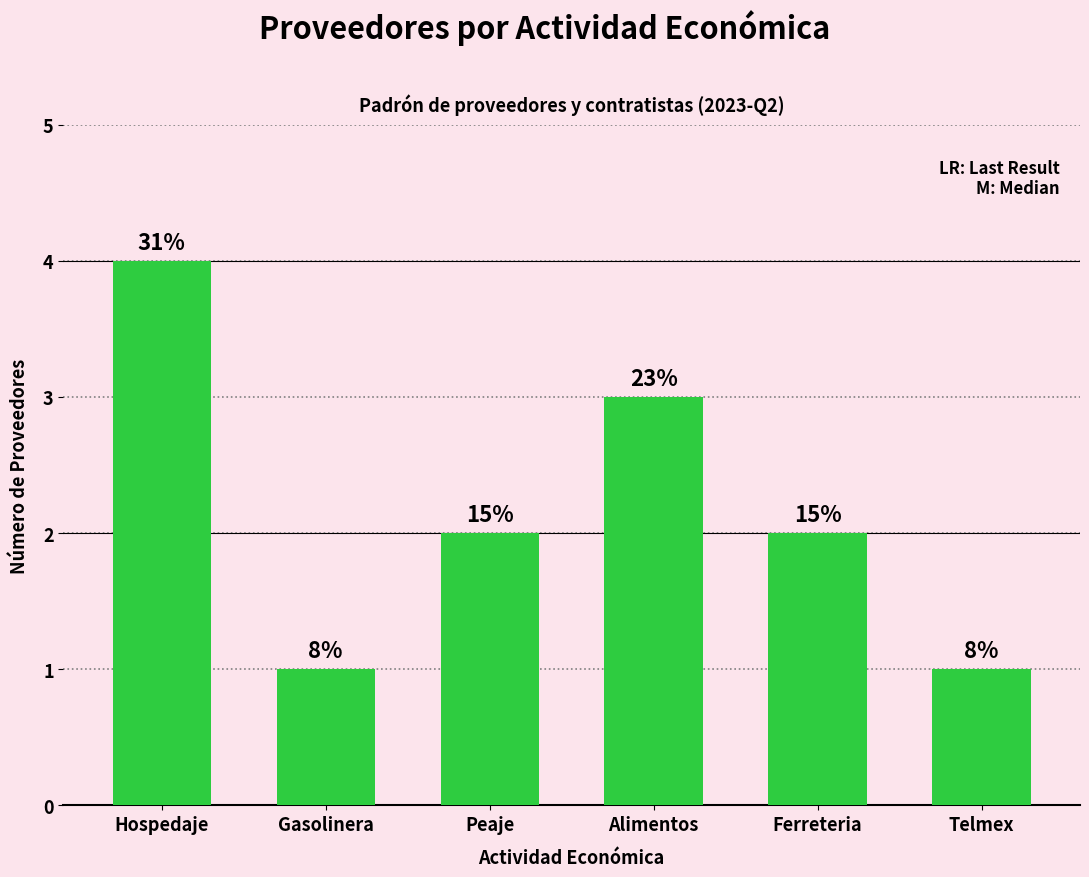

Reading left to right, list all the values displayed in this chart.

4	1	2	3	2	1